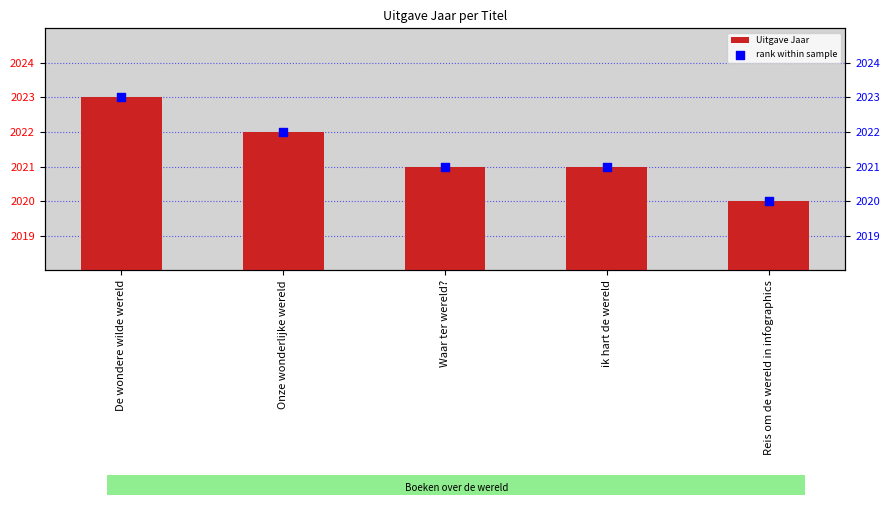

Which series reaches the maximum Y coordinate?

Uitgave Jaar